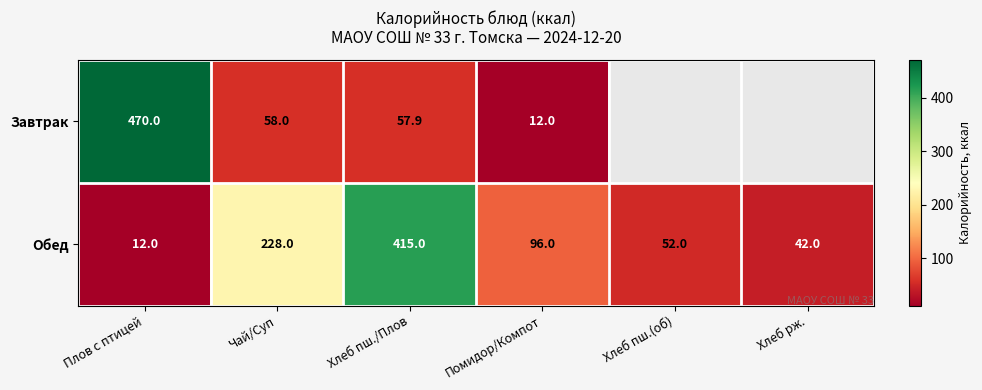

List the labels in order of Обед value, smallest first.

Плов с птицей, Хлеб рж., Хлеб пш.(об), Помидор/Компот, Чай/Суп, Хлеб пш./Плов